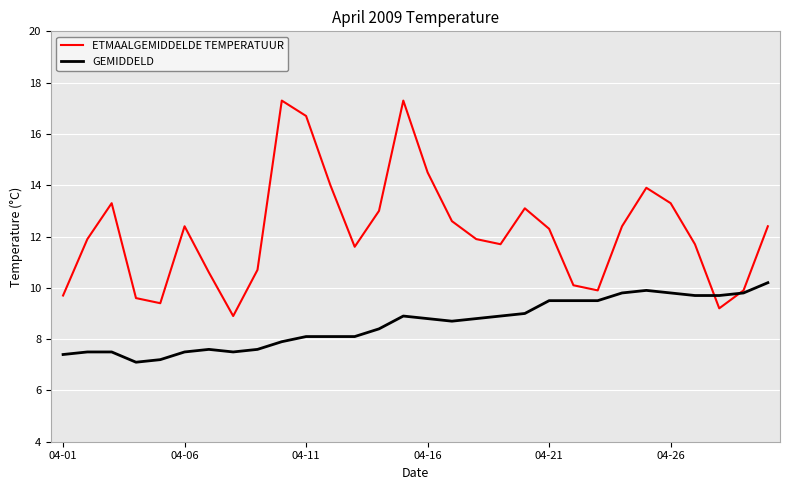

Which series has the widest spread of values?

ETMAALGEMIDDELDE TEMPERATUUR